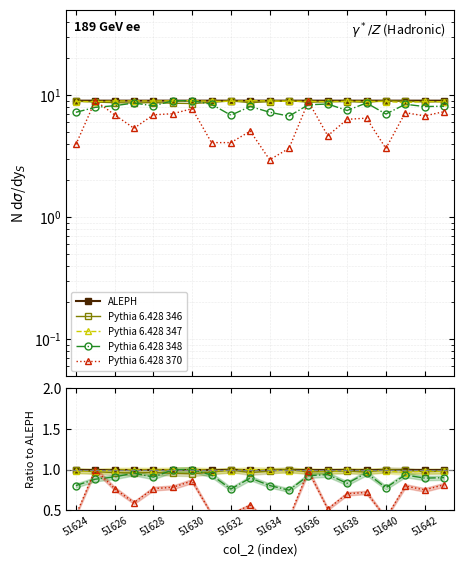

Which series has the largest total across all categories?

ALEPH